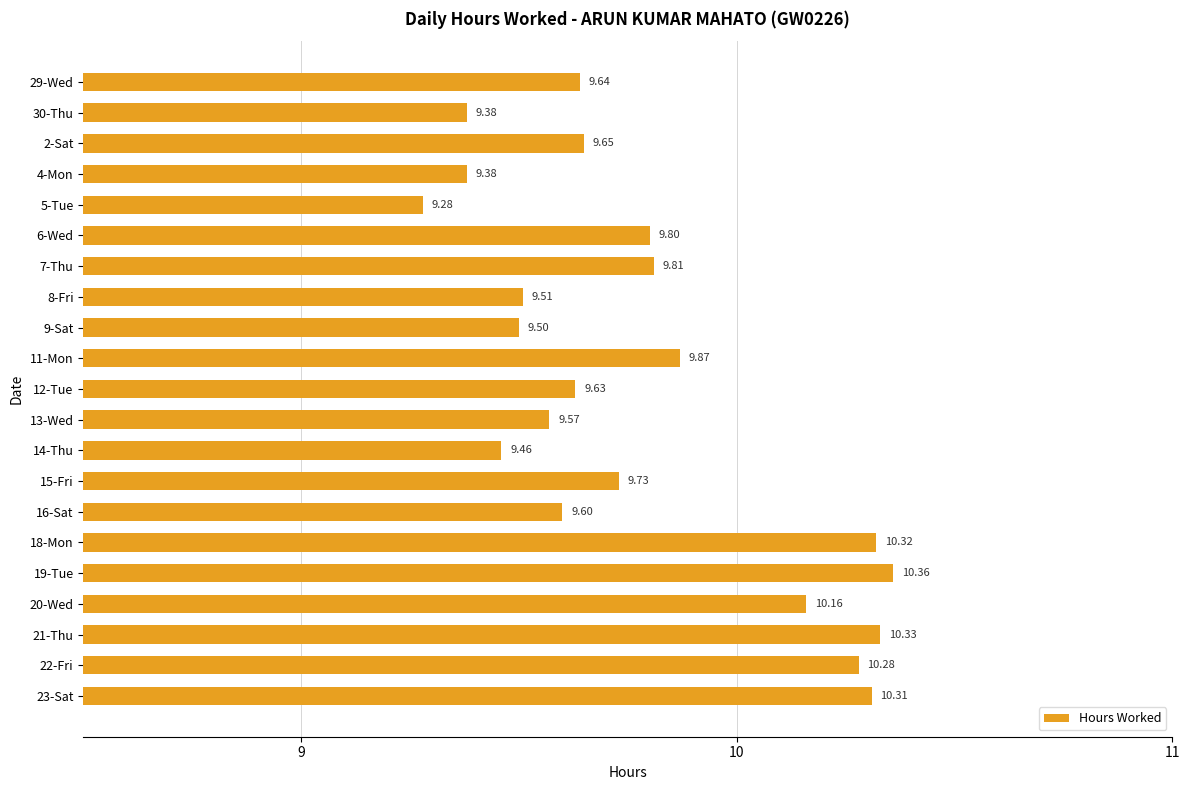

Which label corresponds to the smallest value in the chart?

5-Tue